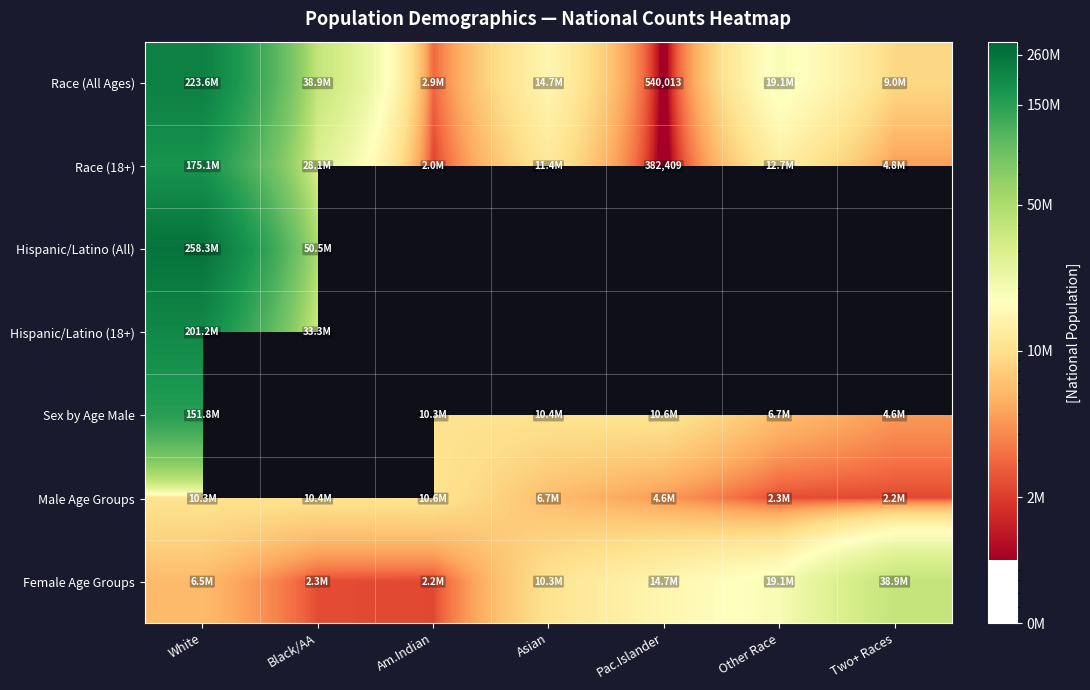

Where is Race (18+) nearest to the value 87758662?

Black/AA